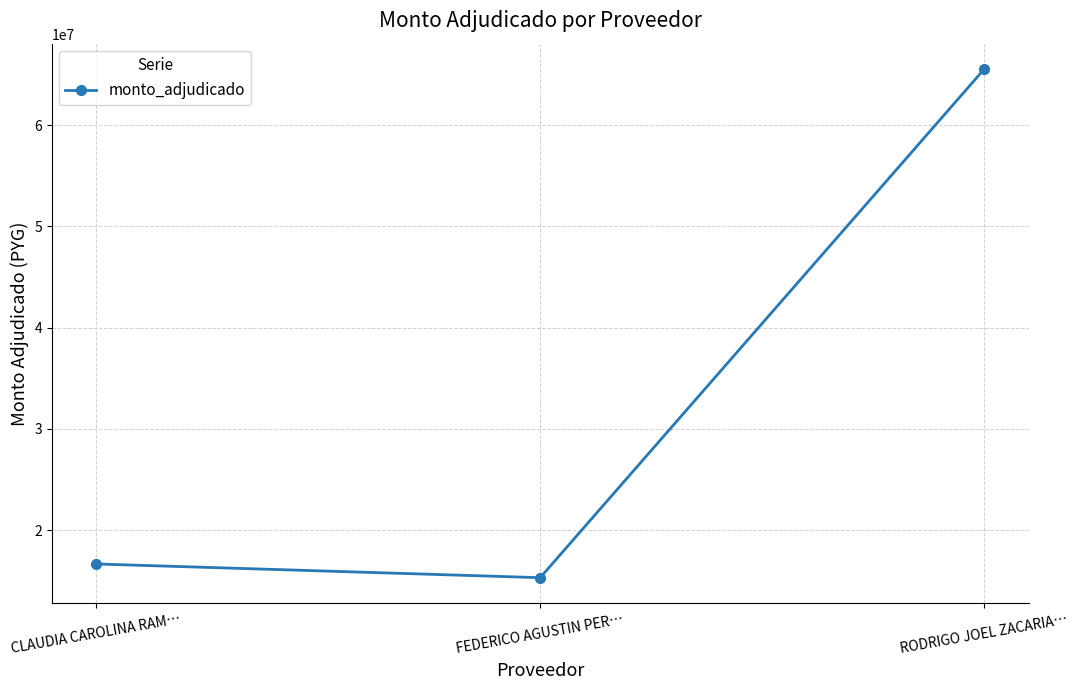

Rank the categories by value from lowest to highest.

FEDERICO AGUSTIN PER…, CLAUDIA CAROLINA RAM…, RODRIGO JOEL ZACARIA…